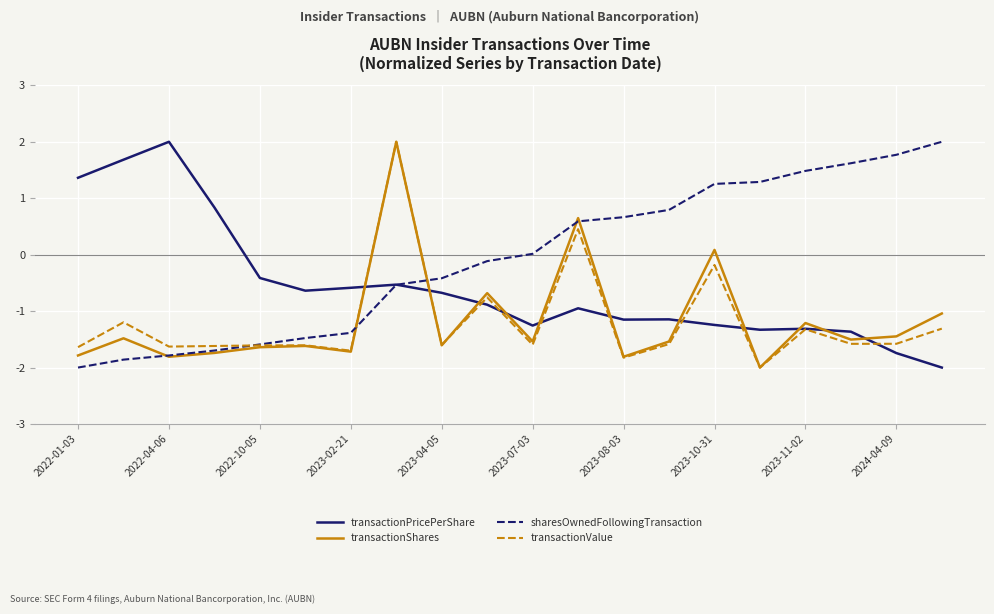

Which series has the largest total across all categories?

sharesOwnedFollowingTransaction